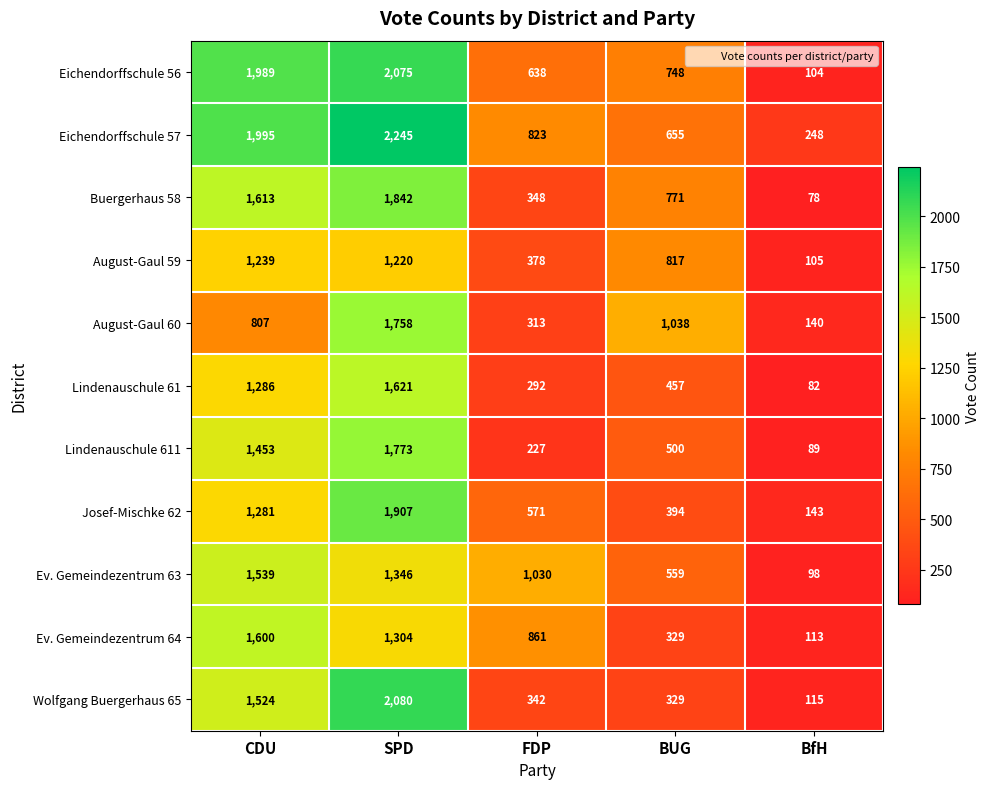

Which series changed the most between FDP and BUG?

August-Gaul 60